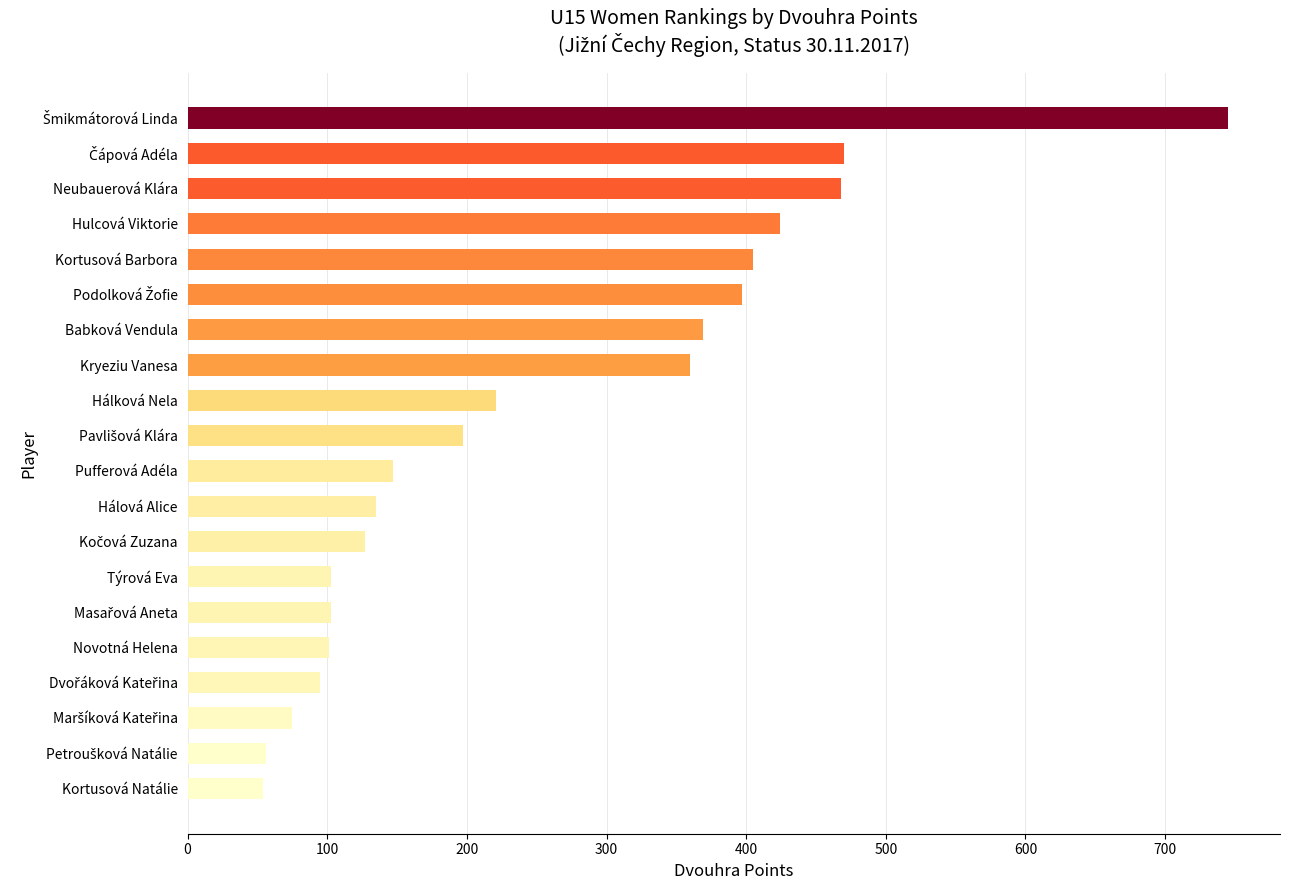

The chart shows a value of 20 at Novotná Helena. True or false?

False